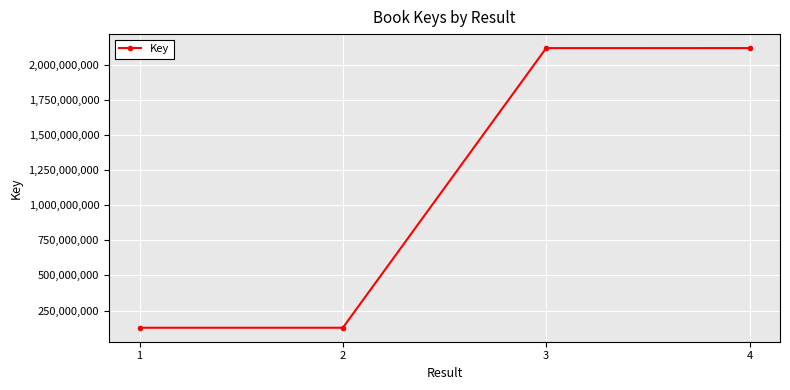

True or false: the data shows 2119889131 at 4.

True